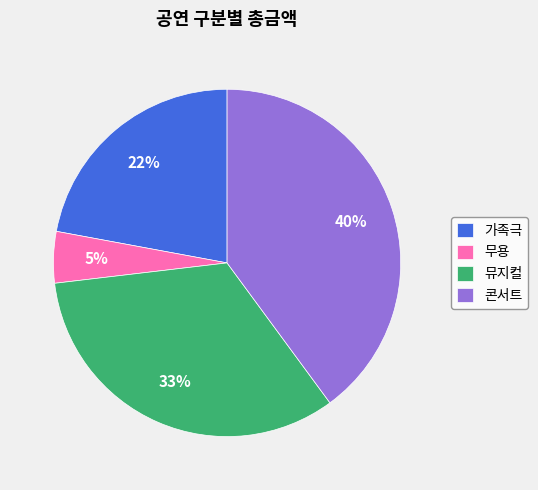

To the nearest percent, what percentage of the pie is 무용?

5%